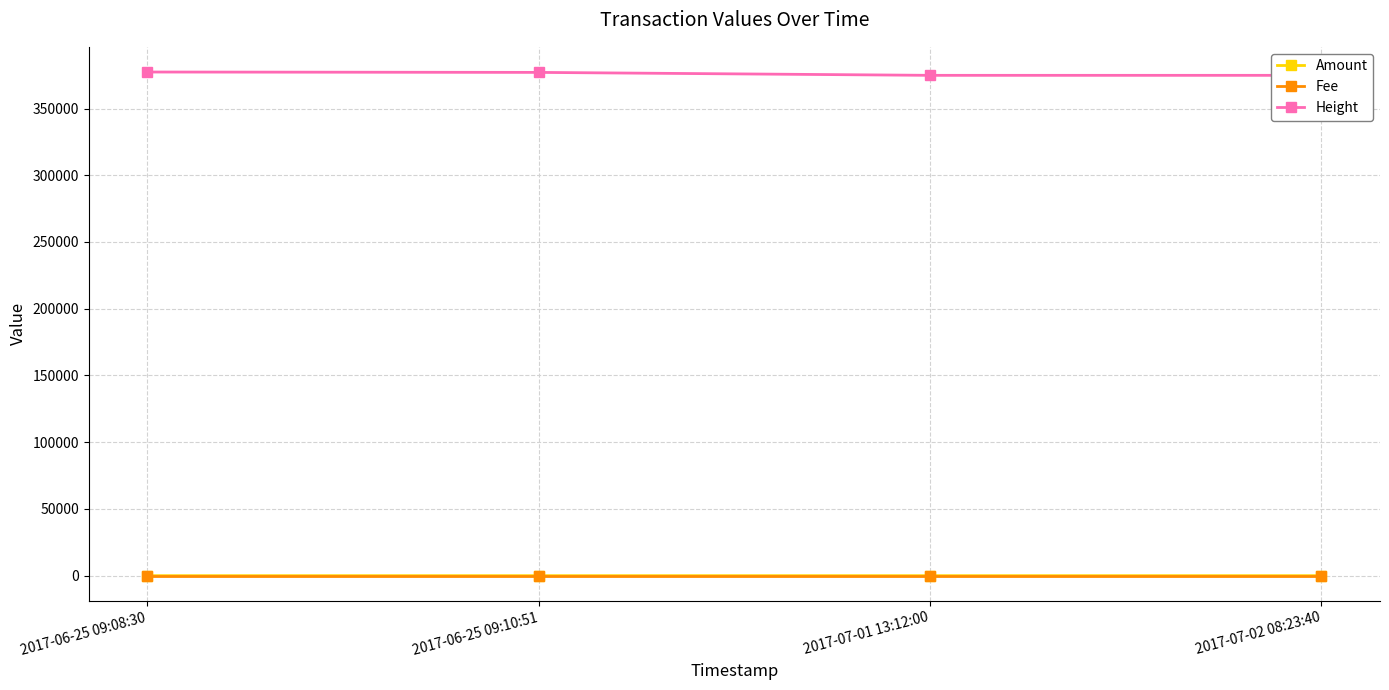

The Amount series shows 1 at 2017-06-25 09:10:51. True or false?

True